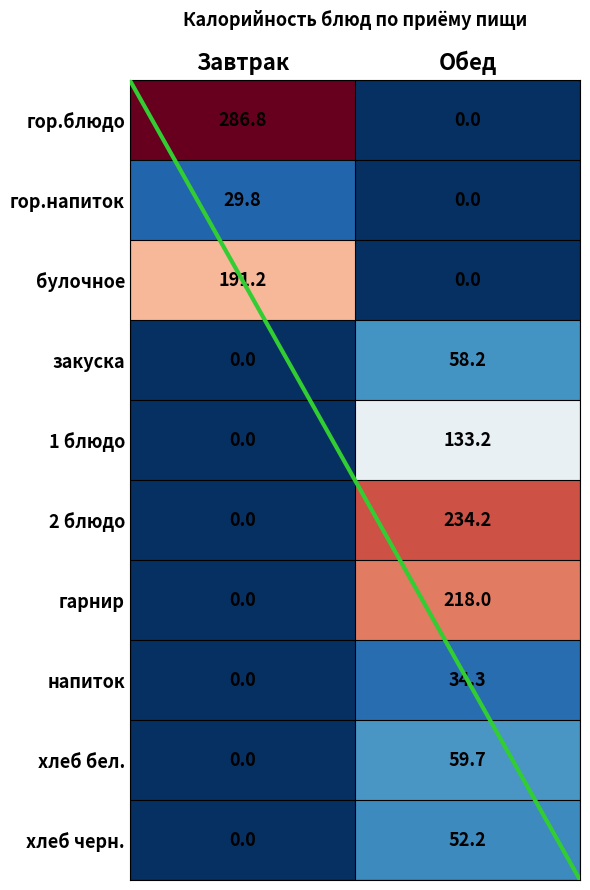

Between Завтрак and Обед, which is larger?

Завтрак